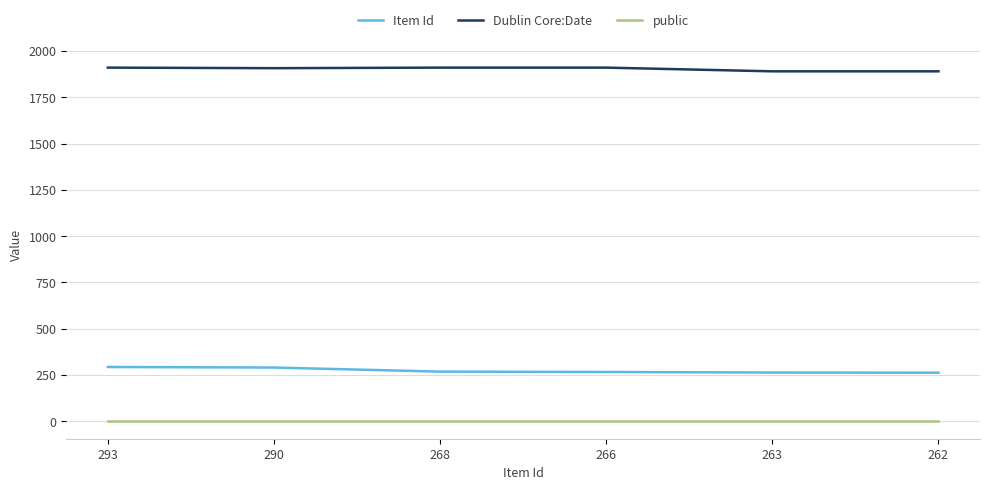

What is the maximum value shown in the chart?

1910